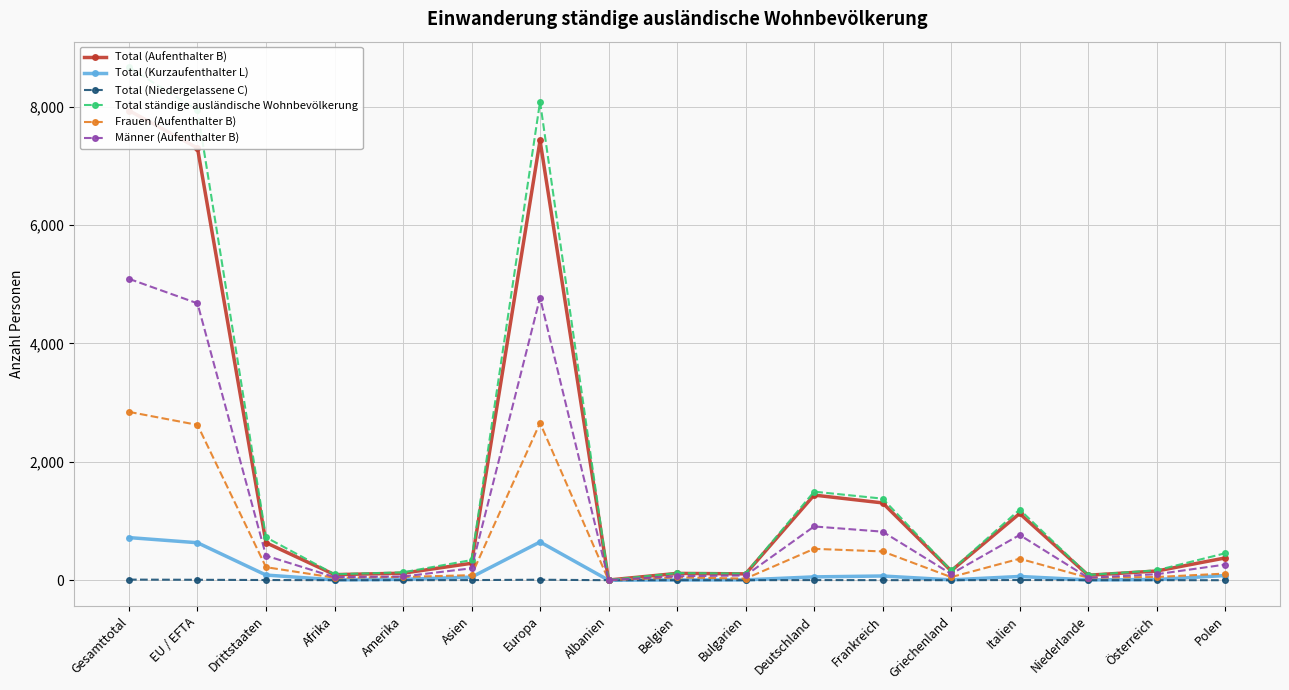

What is the difference between the maximum and second lowest values in the Männer (Aufenthalter B) series?

5050